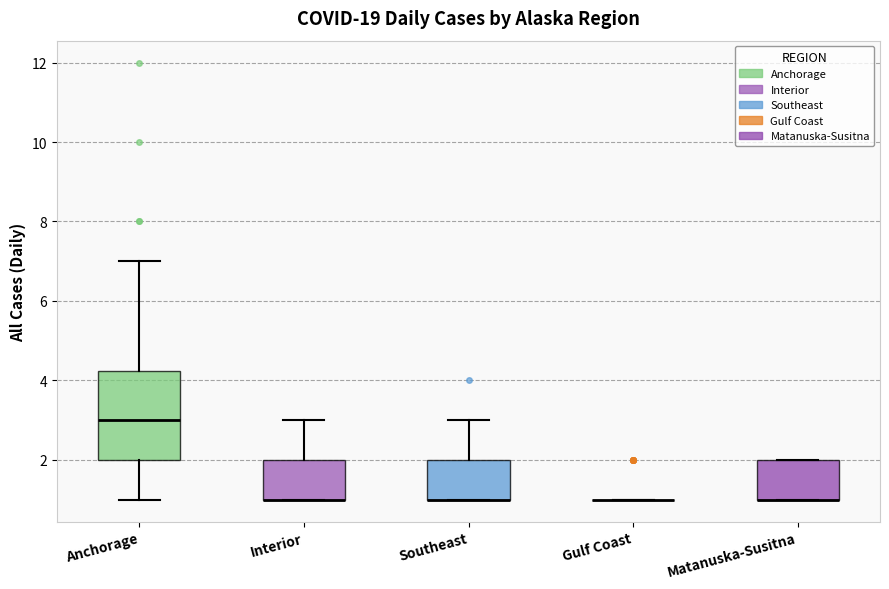

Reading left to right, read every box against the y-axis: the position of its median line, the range the box covers, and the ends of its whiskers. The values are not printed on the chart, so give them approximately, as read against the axis.

Anchorage: median 3.0, box 2.0 to 4.2, whiskers 1.0 to 7.0
Interior: median 1.0 (drawn on the box's lower edge), box 1.0 to 2.0, whiskers 1.0 to 3.0
Southeast: median 1.0 (drawn on the box's lower edge), box 1.0 to 2.0, whiskers 1.0 to 3.0
Gulf Coast: box collapsed to a line at 1.0, whiskers 1.0 to 1.0
Matanuska-Susitna: median 1.0 (drawn on the box's lower edge), box 1.0 to 2.0, whiskers 1.0 to 2.0